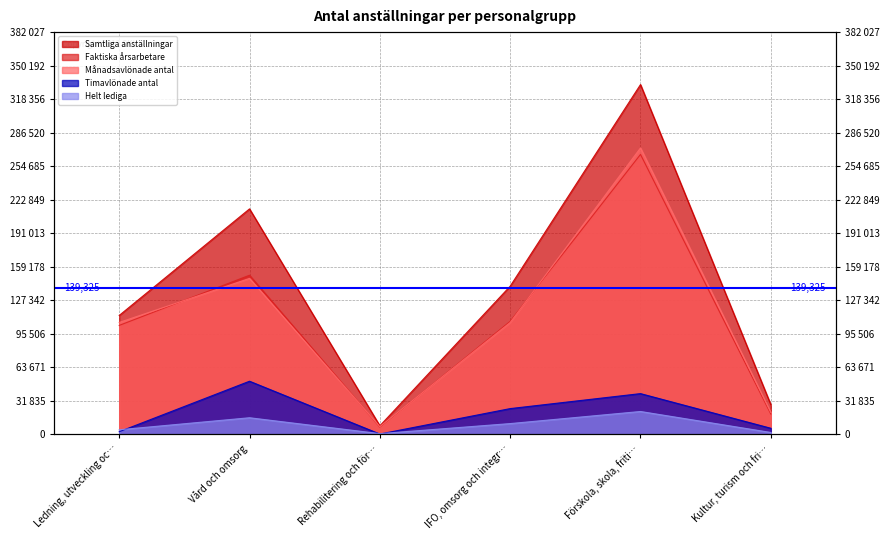

What position from the left is Vård och omsorg?

2